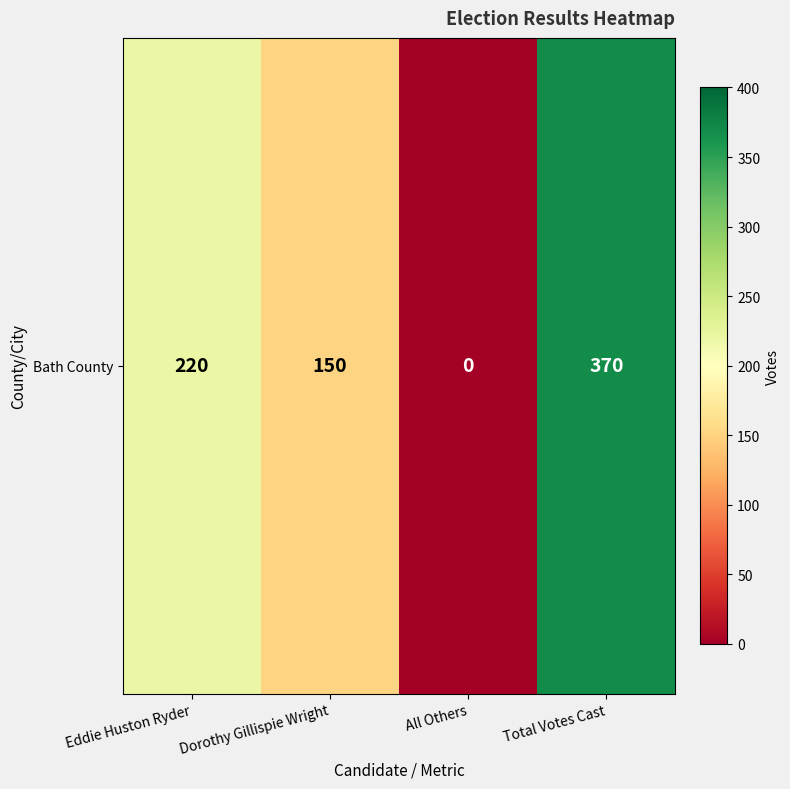

Reading right to left, transcribe all the data shown in this chart.

Total Votes Cast=370	All Others=0	Dorothy Gillispie Wright=150	Eddie Huston Ryder=220